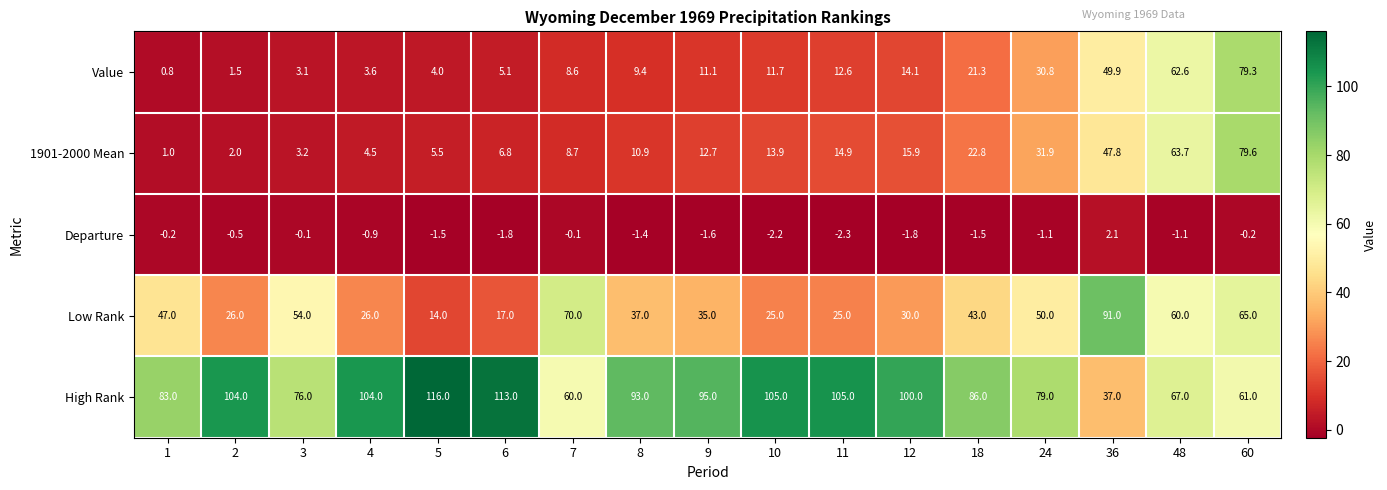

Which series has the largest total across all categories?

High Rank